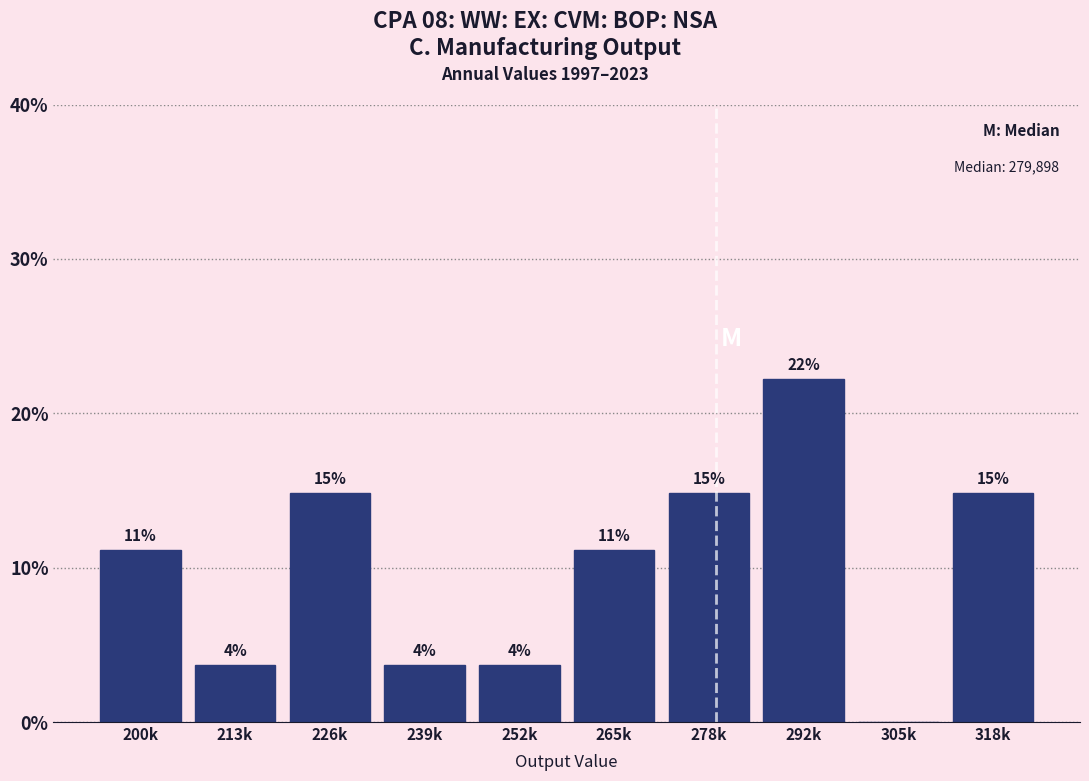

Are the bars horizontal?

No